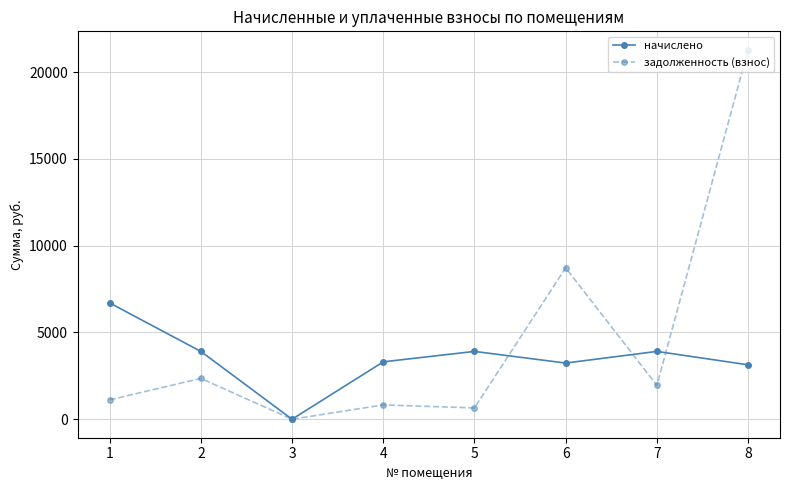

At which category does задолженность (взнос) reach its first local valley?

3